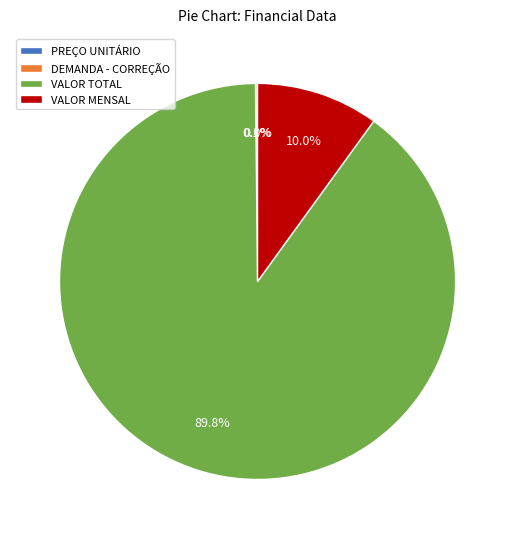

Which slice is the largest?

VALOR TOTAL